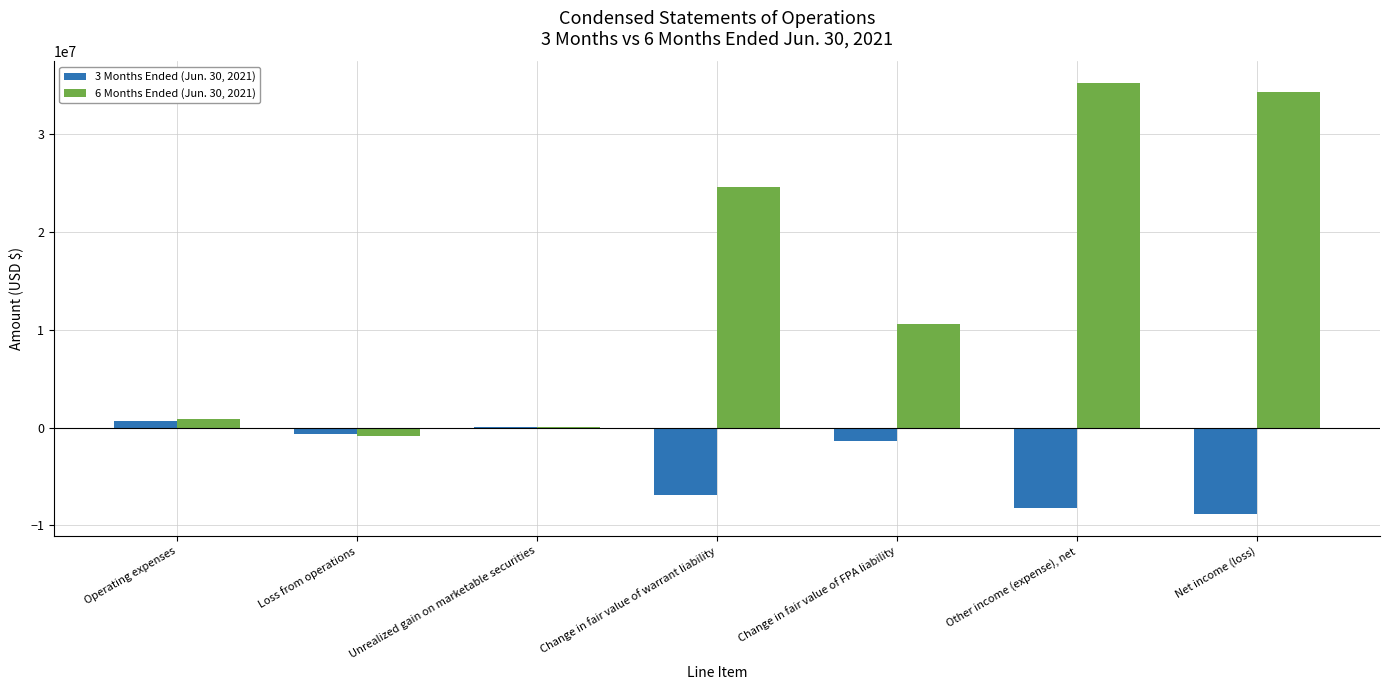

Reading left to right, transcribe all the data shown in this chart.

3 Months Ended (Jun. 30, 2021): Operating expenses=659384	Loss from operations=-659384	Unrealized gain on marketable securities=7599	Change in fair value of warrant liability=-6877331	Change in fair value of FPA liability=-1339500	Other income (expense), net=-8209232	Net income (loss)=-8868616
6 Months Ended (Jun. 30, 2021): Operating expenses=875850	Loss from operations=-875850	Unrealized gain on marketable securities=14112	Change in fair value of warrant liability=24598608	Change in fair value of FPA liability=10586311	Other income (expense), net=35199031	Net income (loss)=34323181